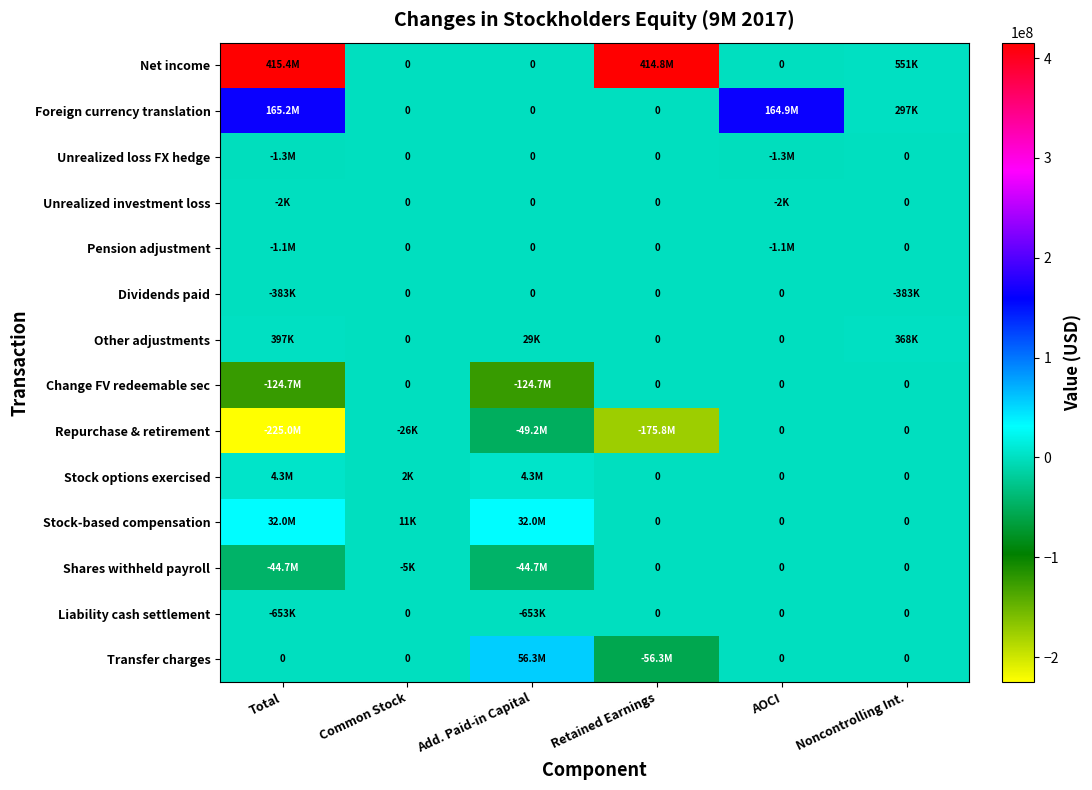

How many values in the Stock options exercised series exceed 2000?

2